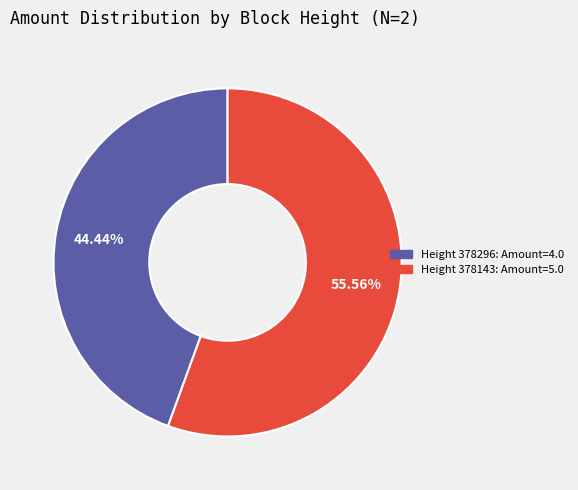

How many slices are in this pie chart?

2